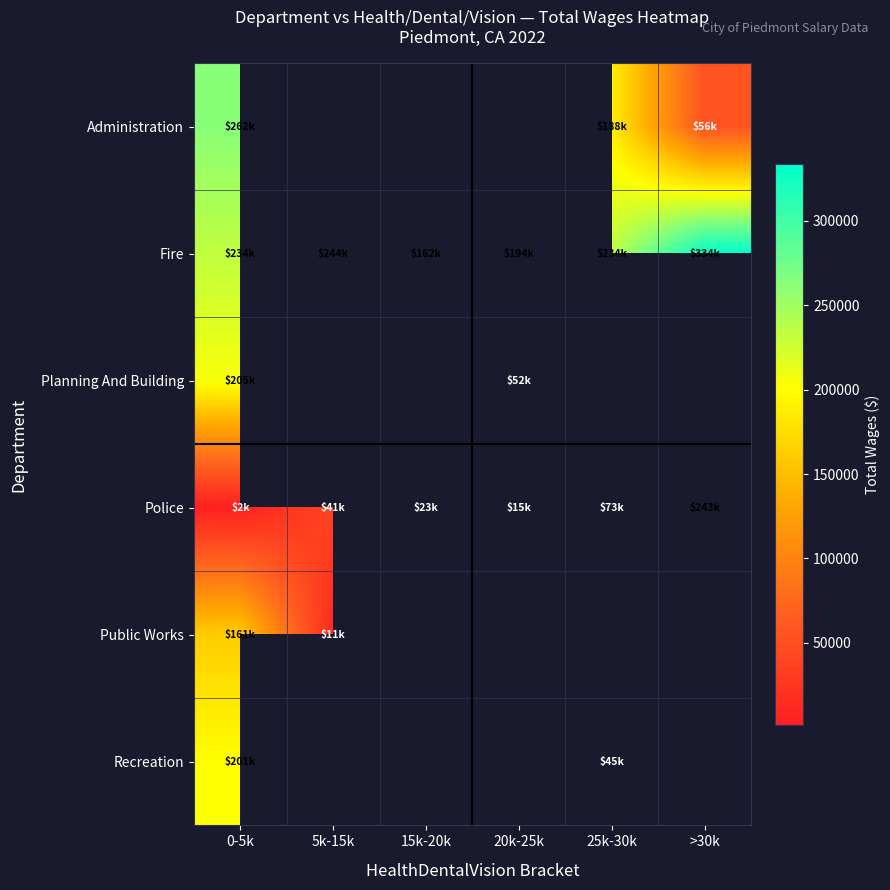

Which series has the largest range (max minus min)?

Police